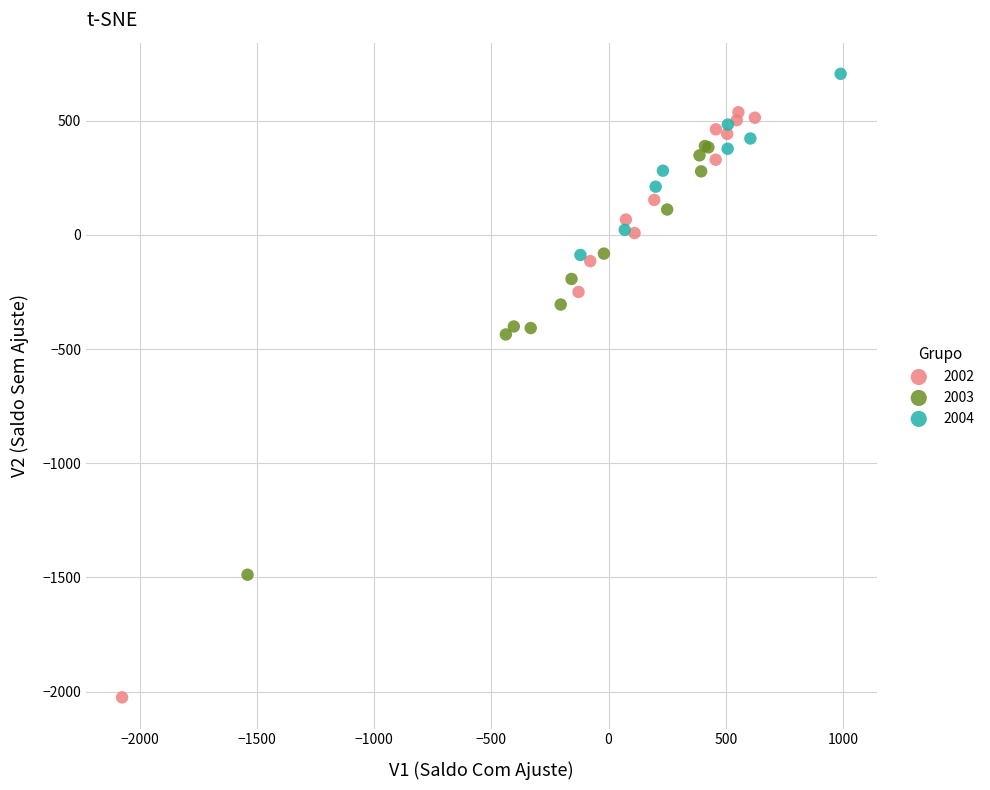

Which series contains the lowest Y value?

2002